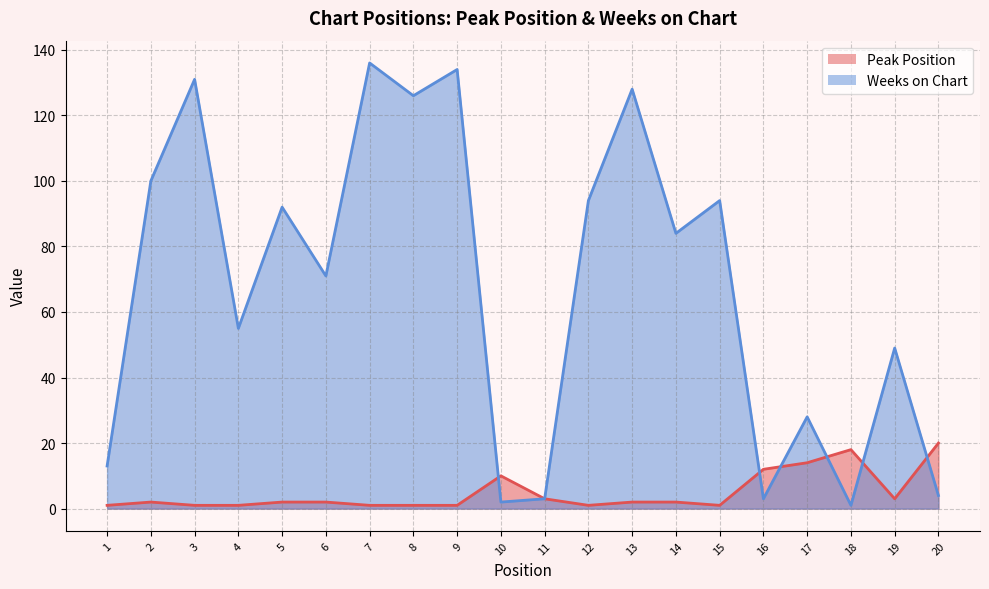

What is the maximum value shown in the chart?

136